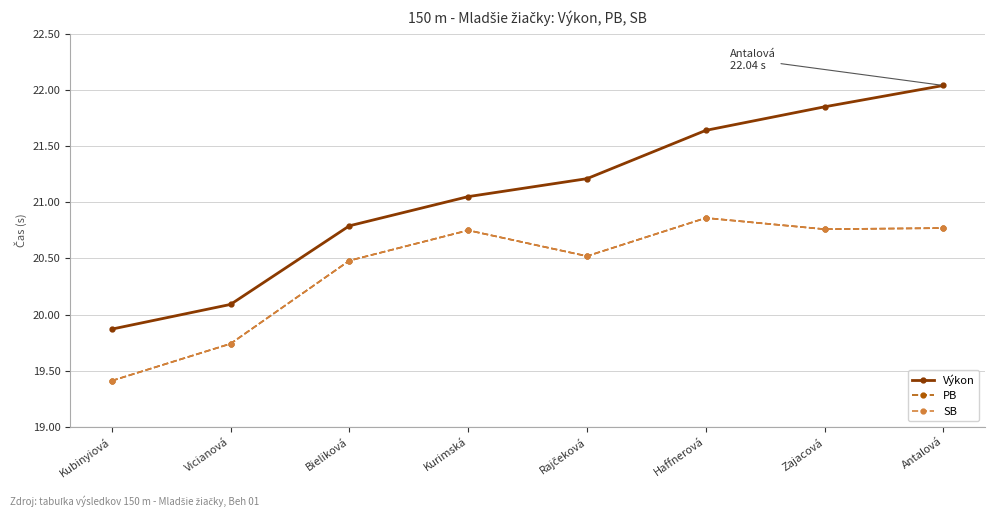

How many data points in PB are less than 20?

2